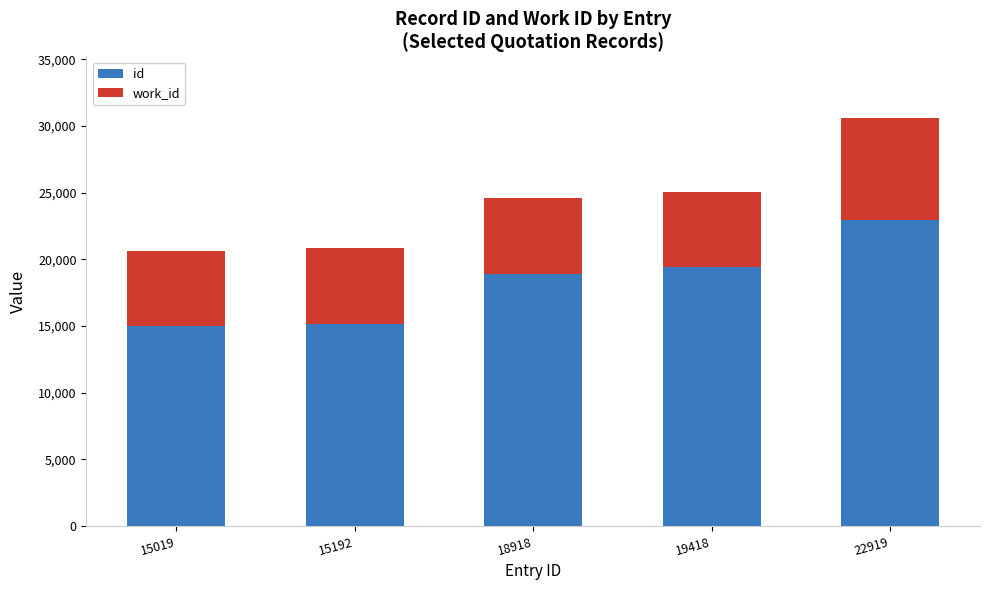

The id series shows 33190 at 22919. True or false?

False